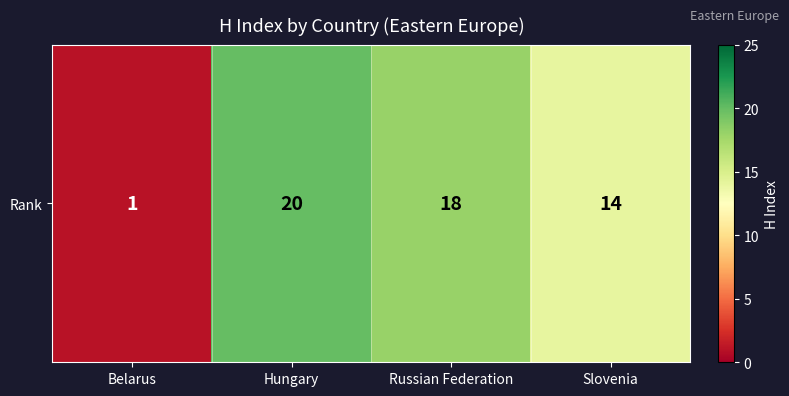

The chart shows a value of 12 at Russian Federation. True or false?

False